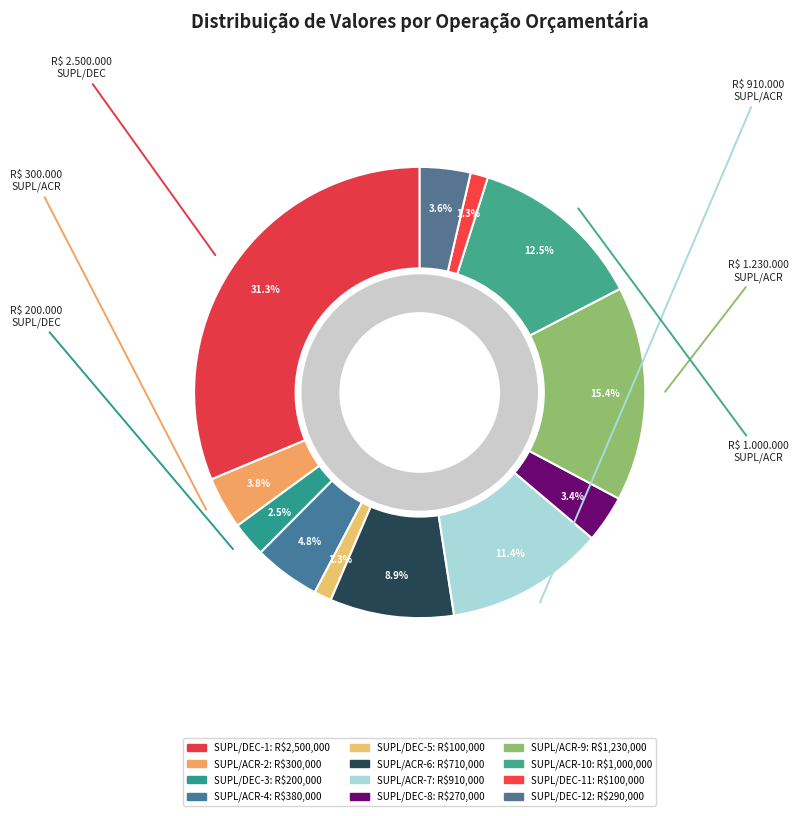

What is the change in value from SUPL/DEC-5 to SUPL/DEC-8?

+170000